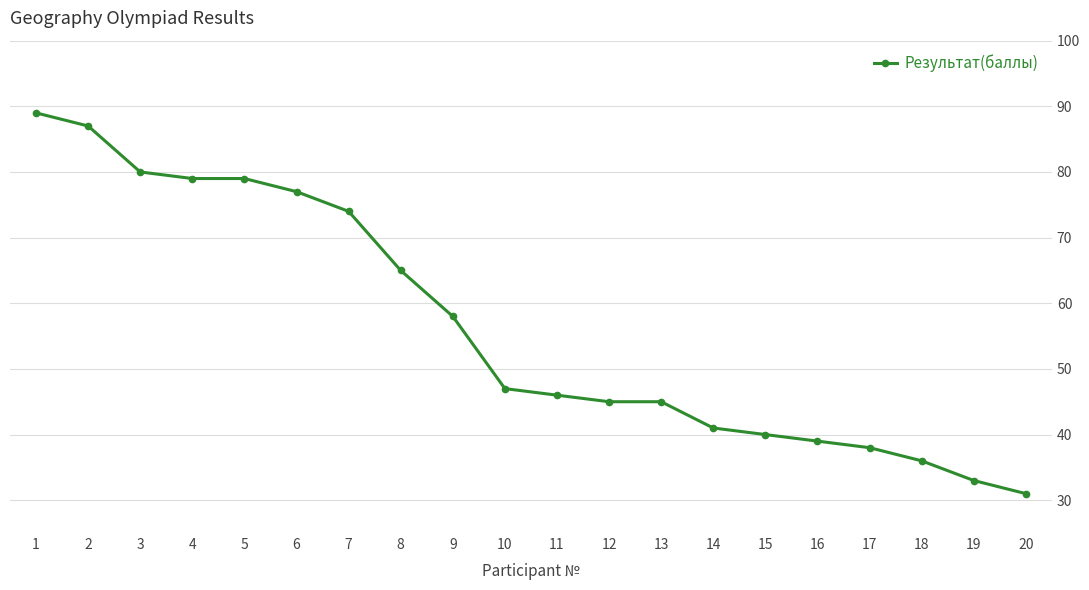

Reading left to right, extract all data points from this chart.

89	87	80	79	79	77	74	65	58	47	46	45	45	41	40	39	38	36	33	31